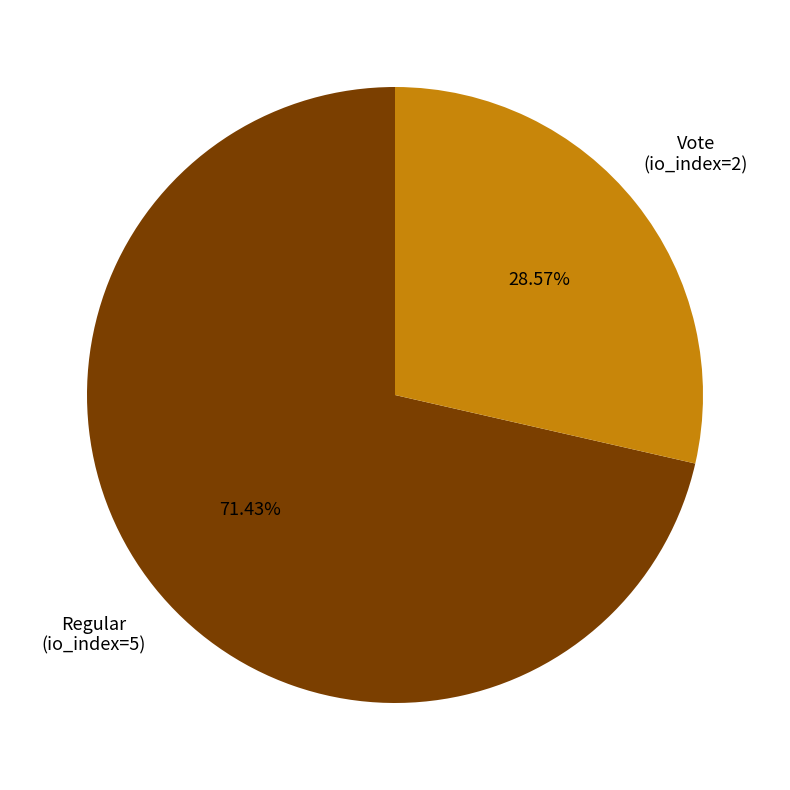

Count the number of slices in the pie.

2